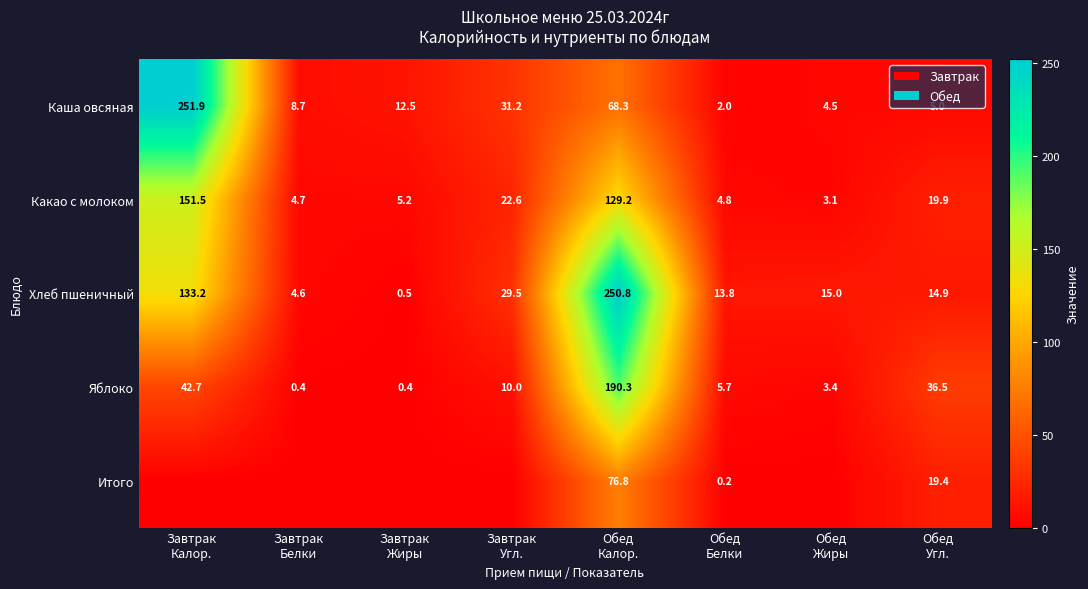

What is the minimum value for Яблоко?

0.4